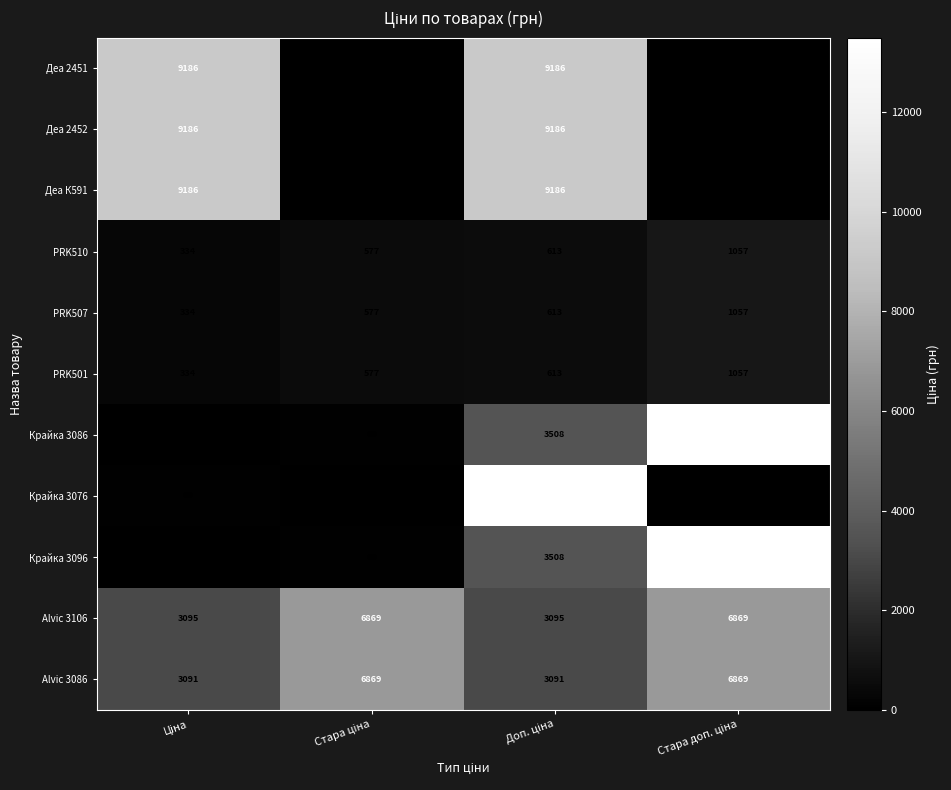

What is the greatest value displayed?

13493.2